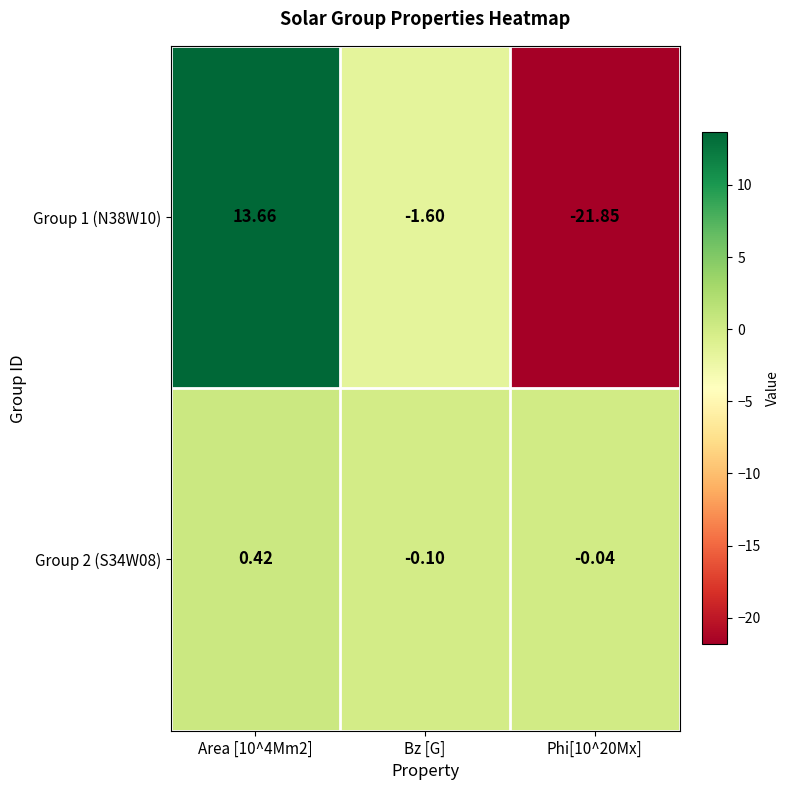

How many categories are shown in the chart?

3